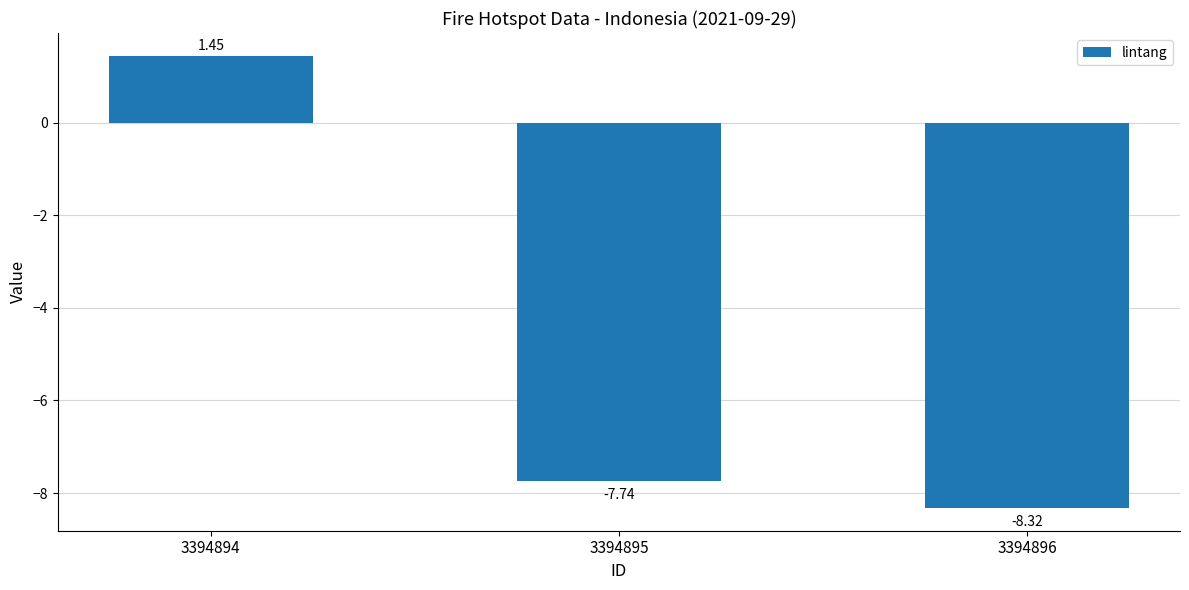

What is the average value?

-4.9